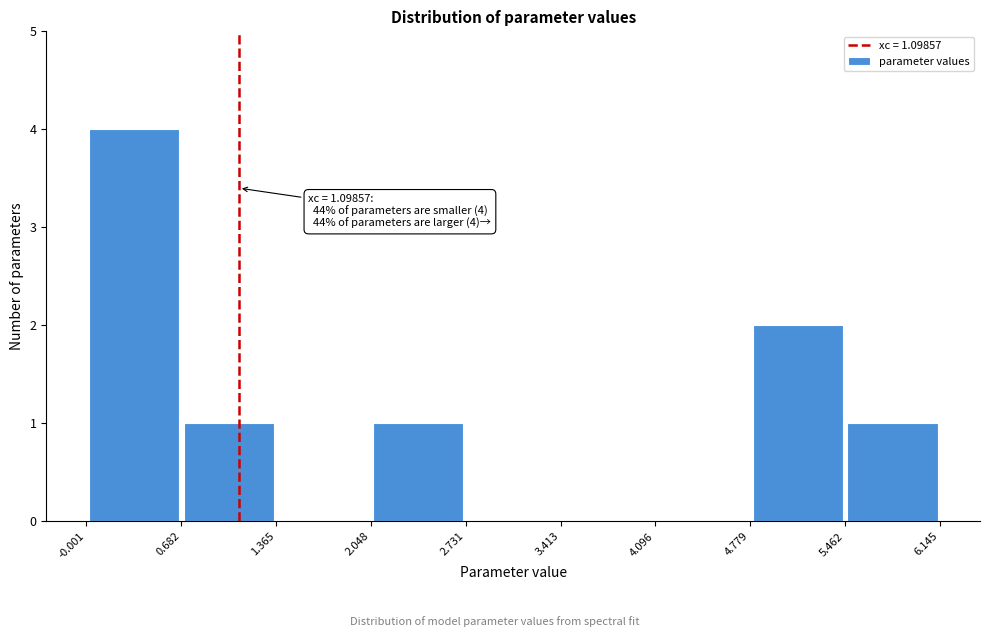

Over which range of the x-axis is the bar tallest?

-0.001 to 0.682